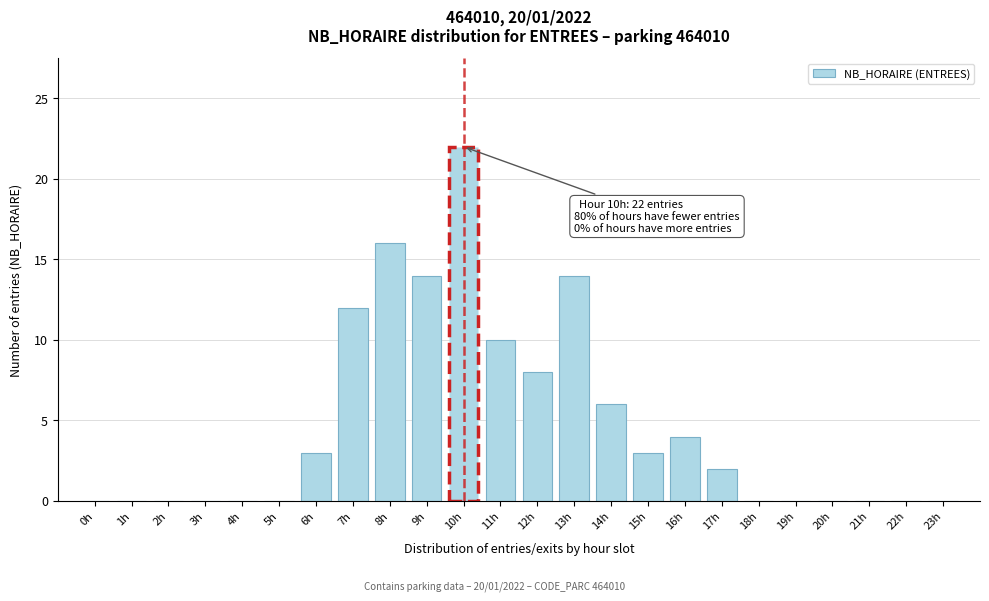

Reading right to left, list all the values displayed in this chart.

23h=0	22h=0	21h=0	20h=0	19h=0	18h=0	17h=2	16h=4	15h=3	14h=6	13h=14	12h=8	11h=10	10h=22	9h=14	8h=16	7h=12	6h=3	5h=0	4h=0	3h=0	2h=0	1h=0	0h=0